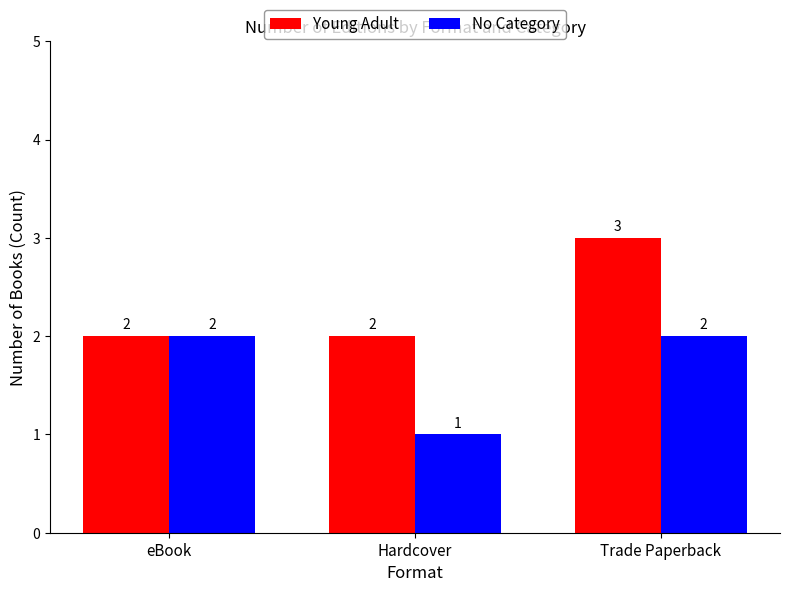

What is the label of the 1st bar from the right?

Trade Paperback